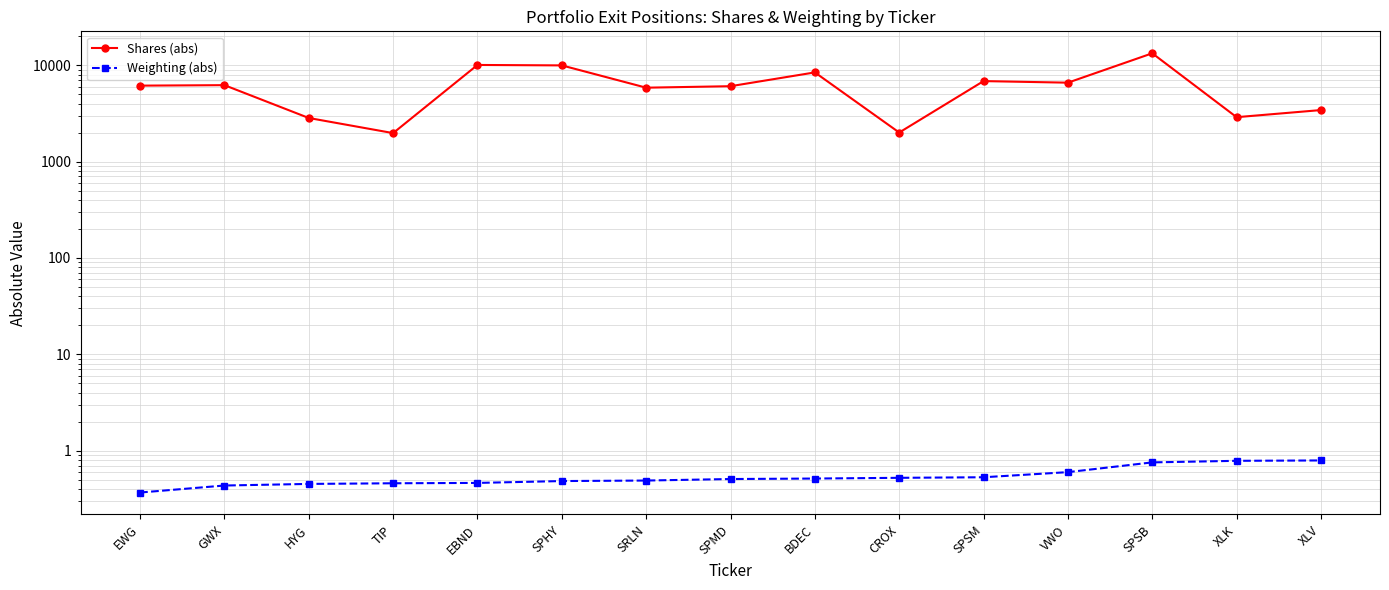

What is the minimum value for Weighting (abs)?

0.4